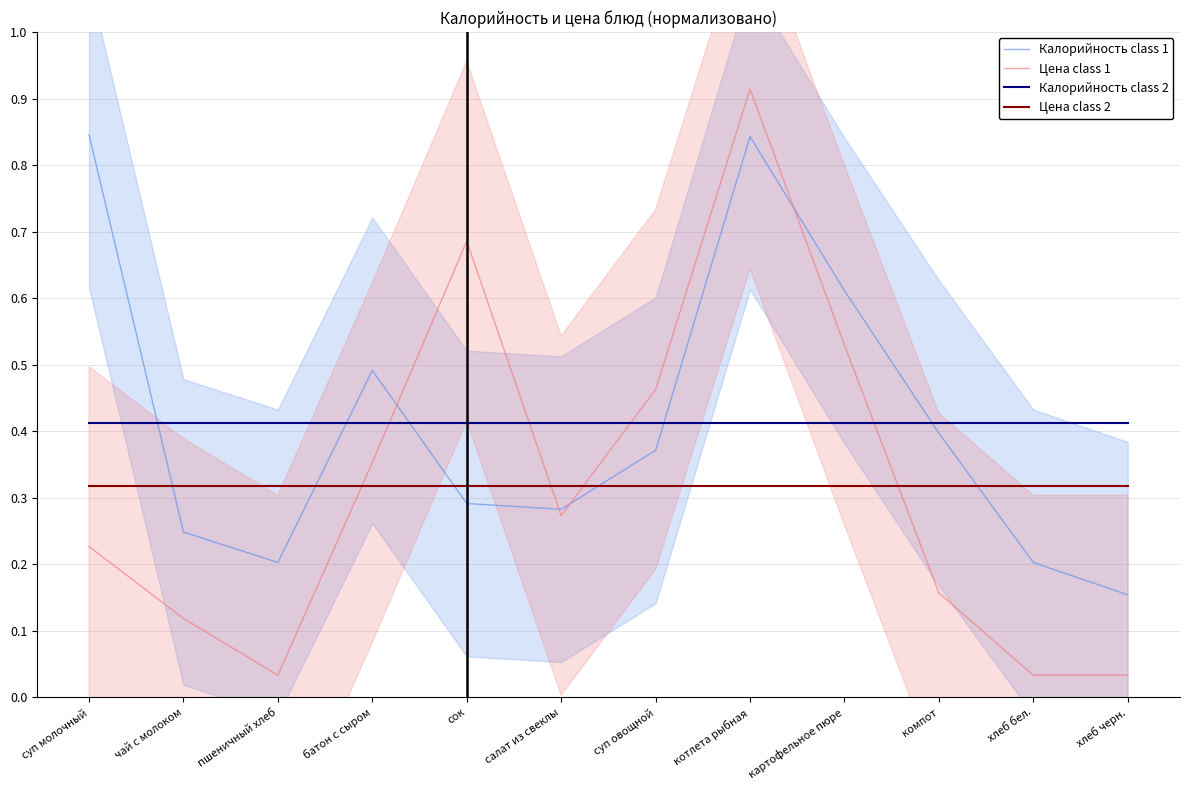

The Калорийность class 2 series shows 0.4 at суп молочный. True or false?

True